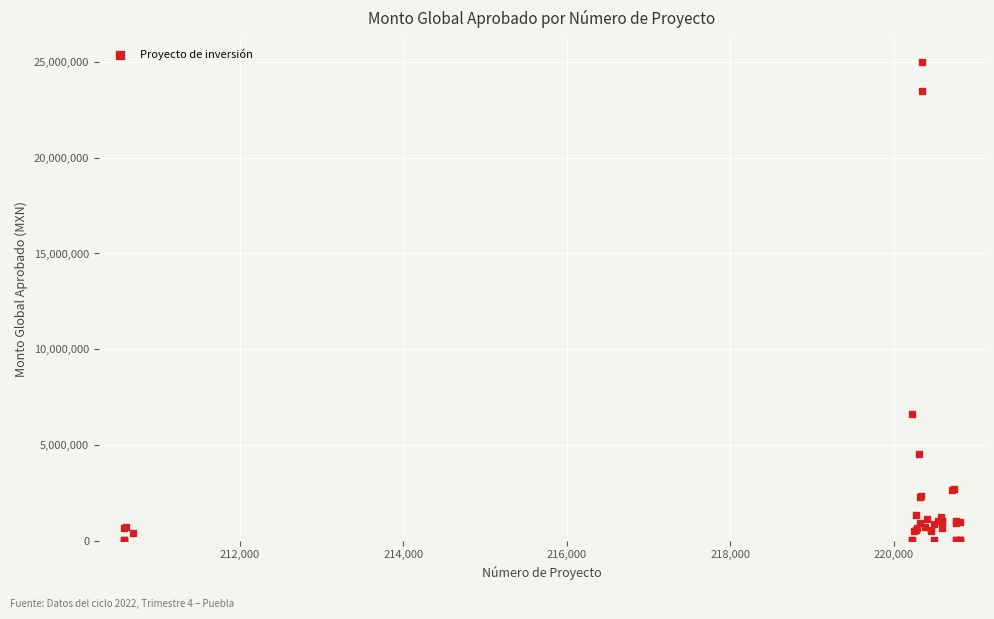

What Y value in the scatter plot is closest to 12500062?

6595991.9